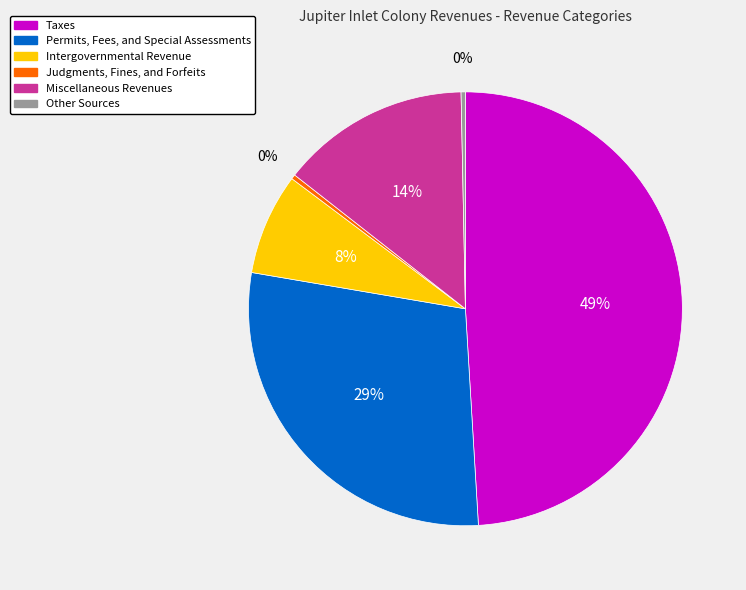

Combined, do Judgments, Fines, and Forfeits and Taxes account for over 50%?

No